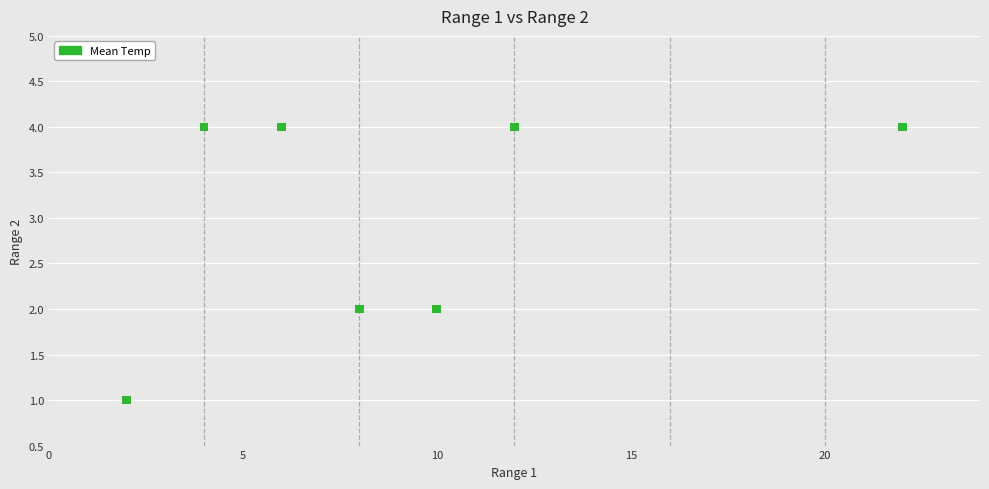

What is the range of Y values (max minus min)?

3